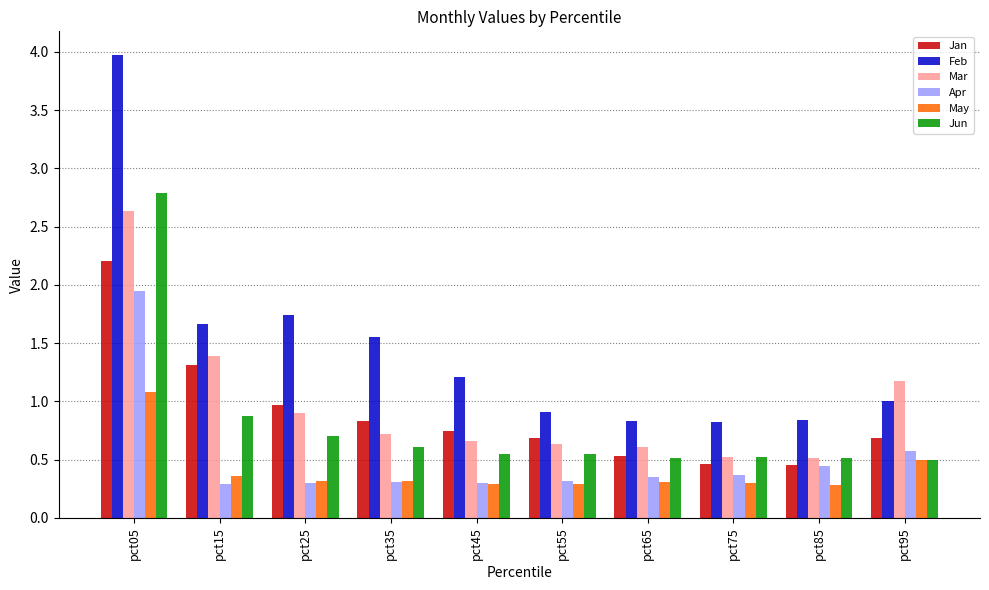

How many bars are there in each group?

6